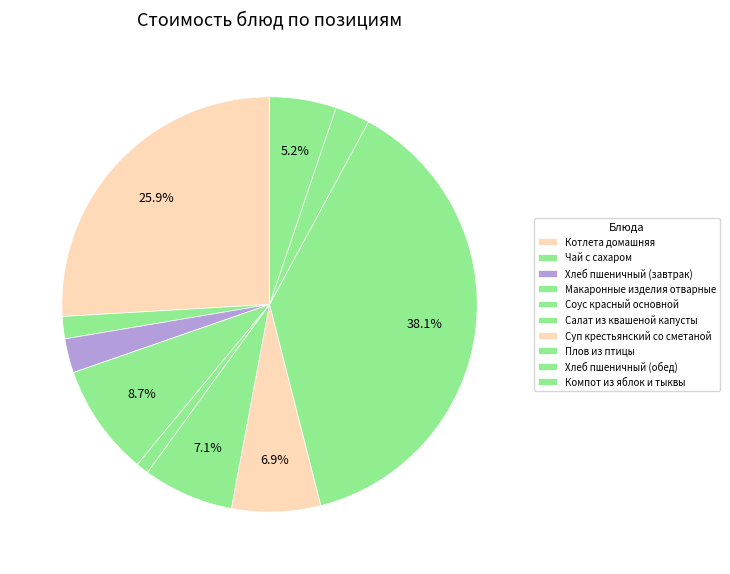

Combined, what portion of the pie is Макаронные изделия отварные and Соус красный основной?

9.7%